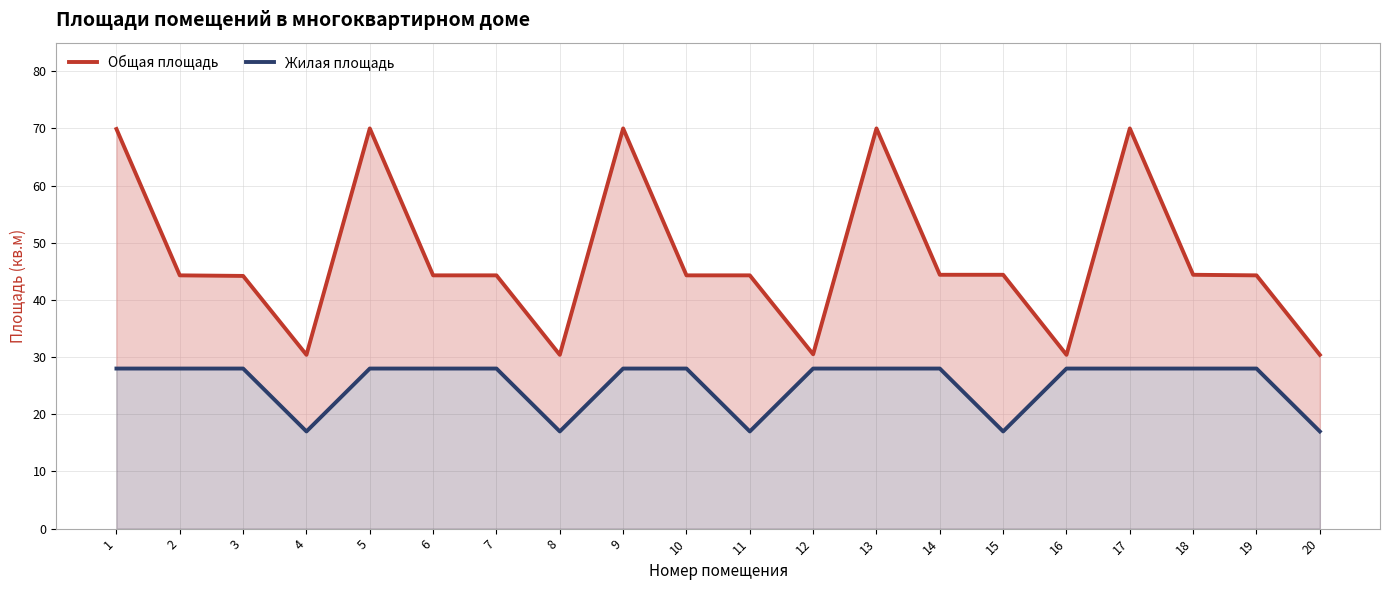

Does the chart display data point markers on the line(s)?

No